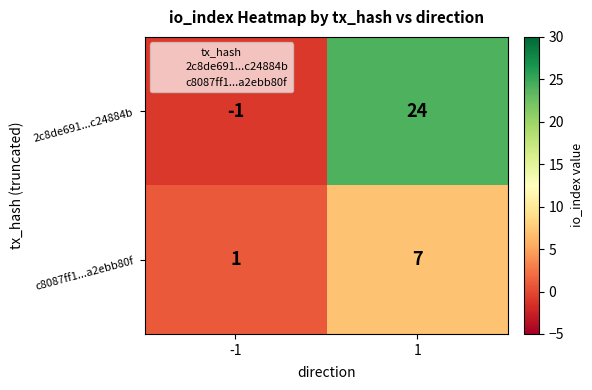

What is the spread (max minus min) of values at -1?

2